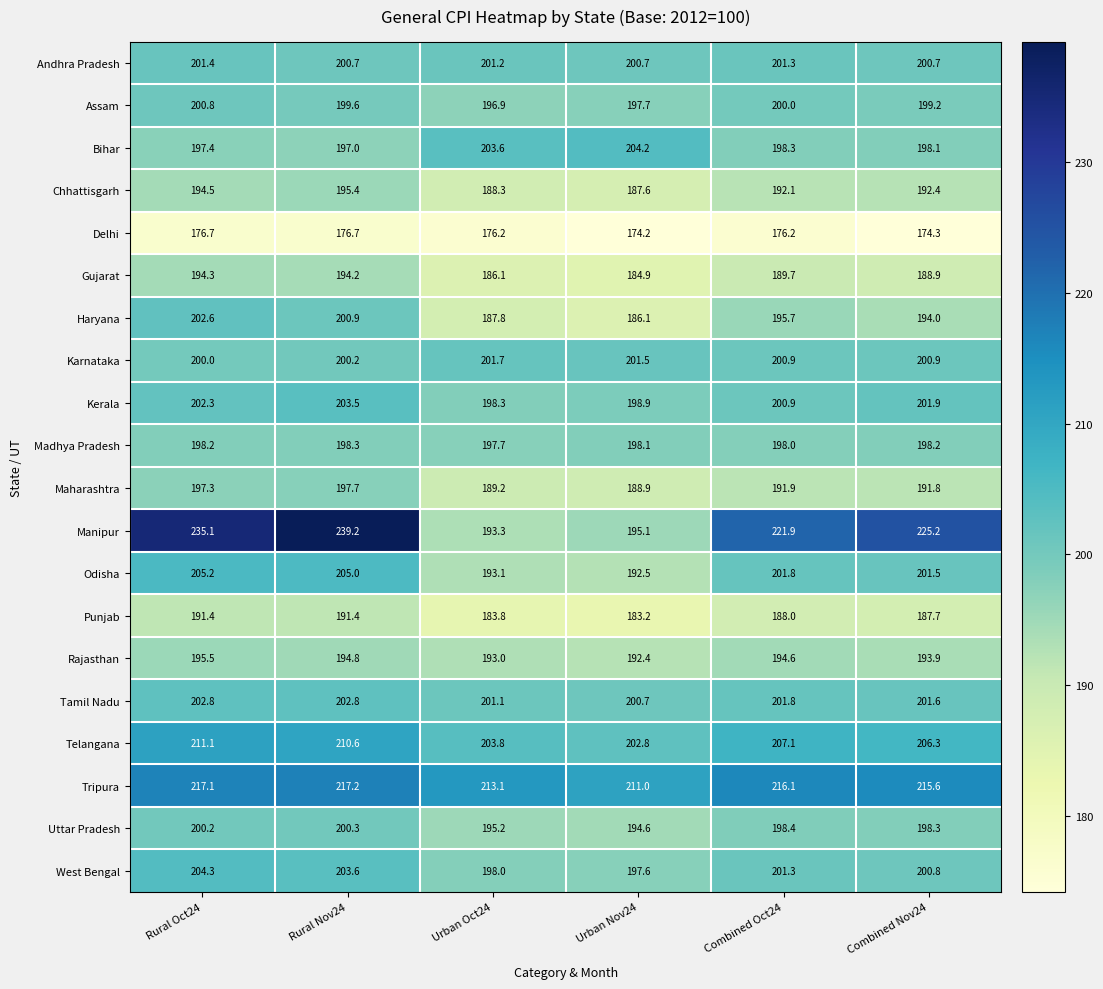

Is it true that West Bengal equals 198.0 at Urban Oct24?

True